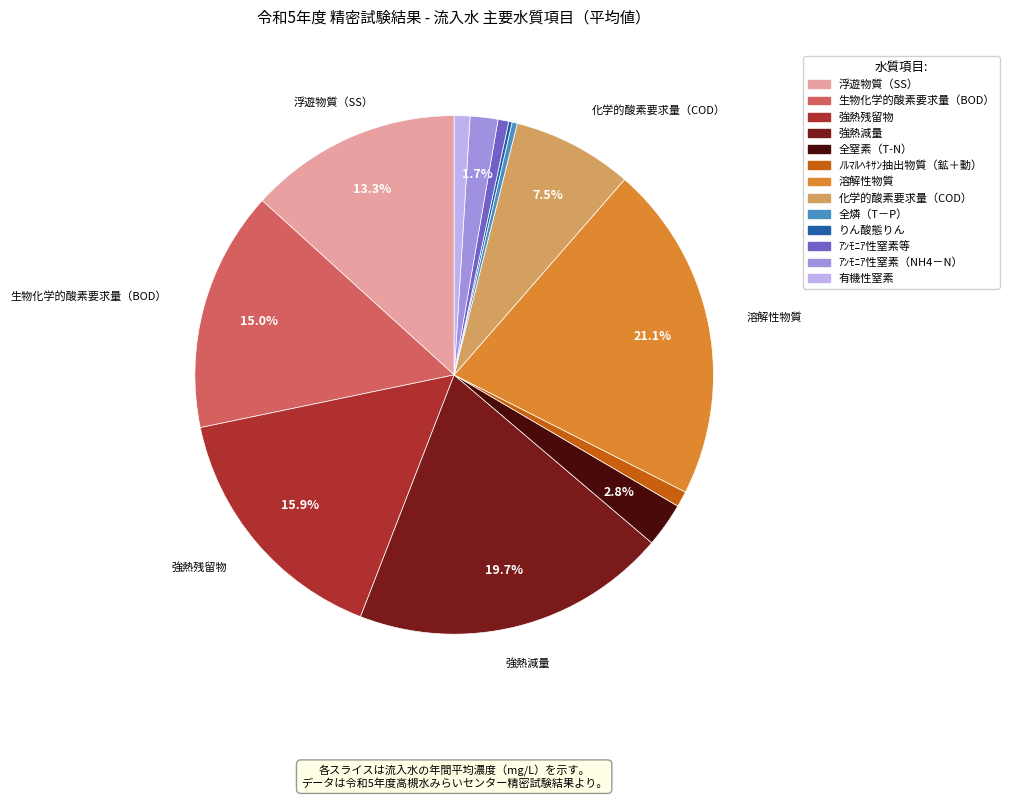

Do 強熱残留物 and 生物化学的酸素要求量（BOD） together represent more than half of the pie?

No